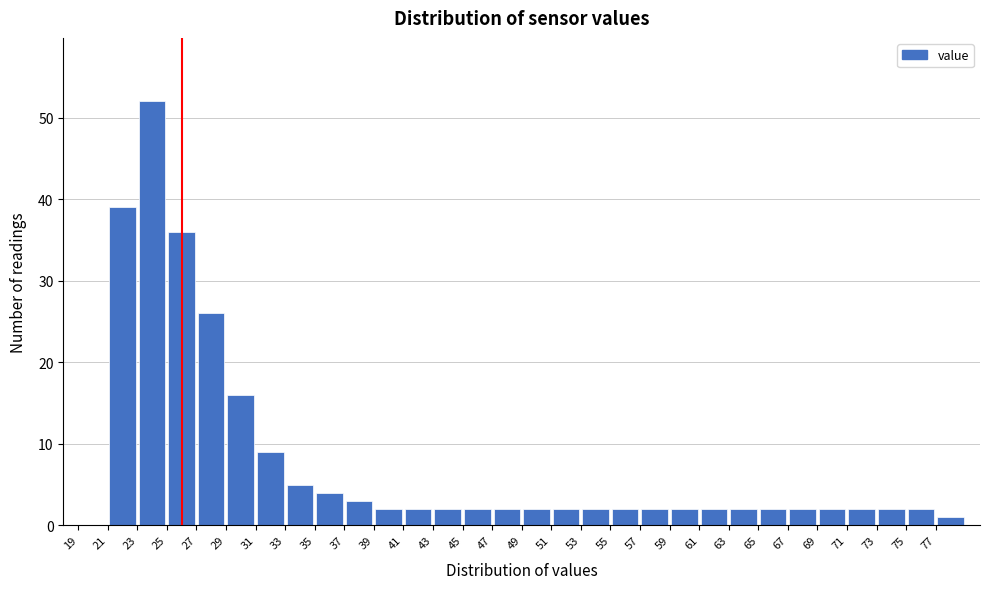

Over which range of the x-axis is the bar tallest?

23 to 25